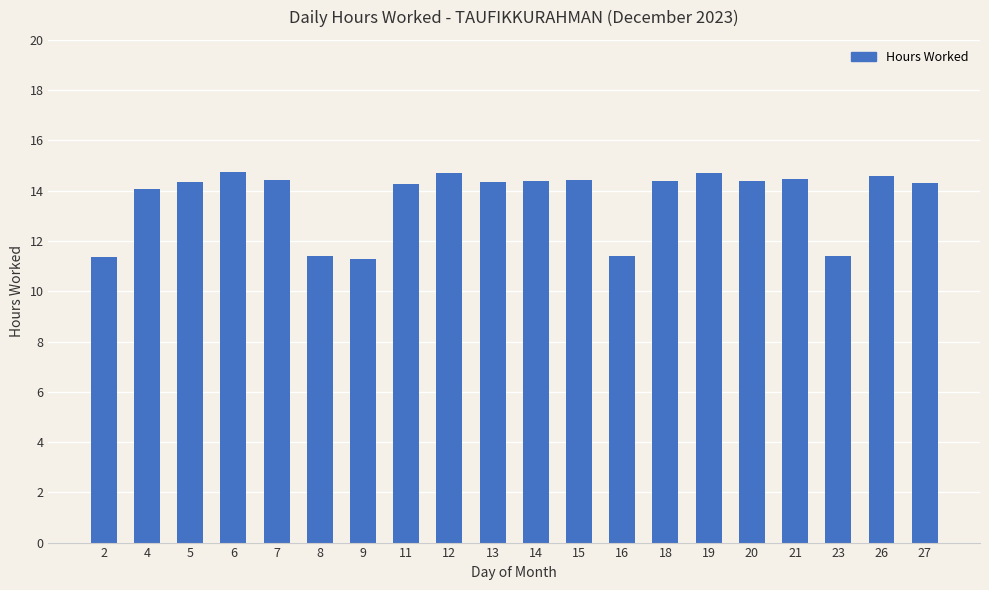

What is the maximum value shown in the chart?

14.8